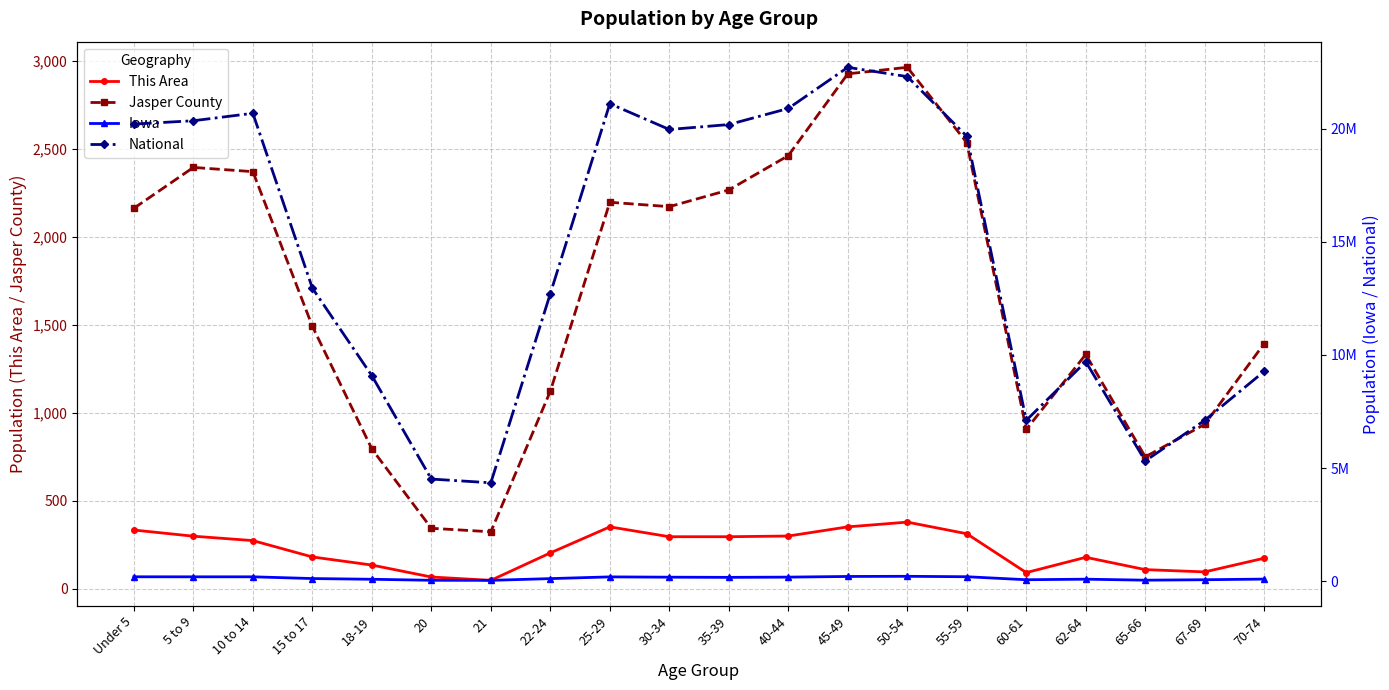

True or false: This Area has a value of 152 at 65-66.

False